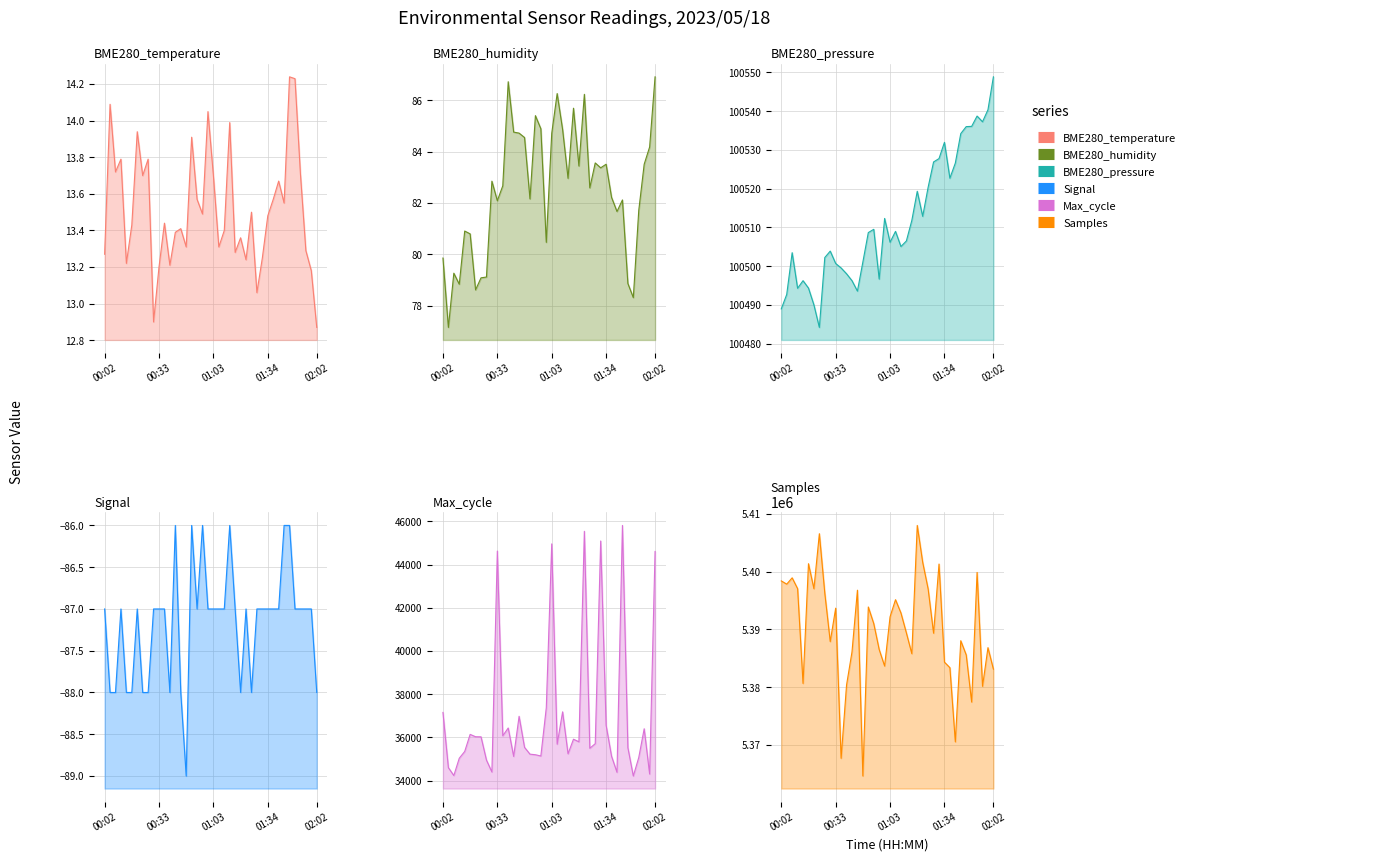

What are all the series names shown in the legend?

BME280_temperature, BME280_humidity, BME280_pressure, Signal, Max_cycle, Samples